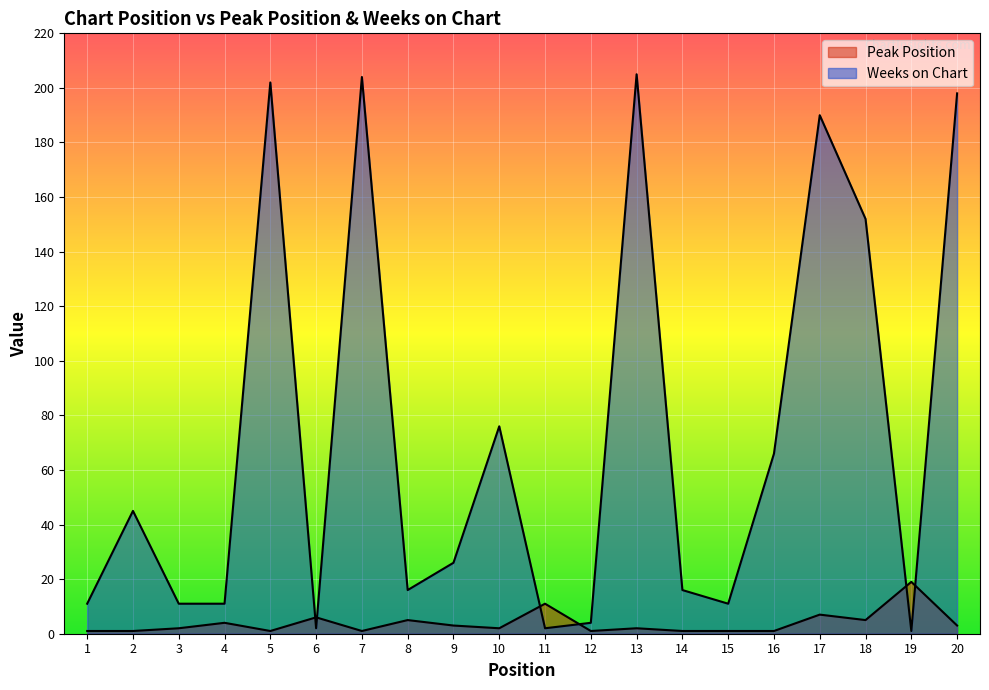

Is it true that Weeks on Chart equals 20 at 16?

False